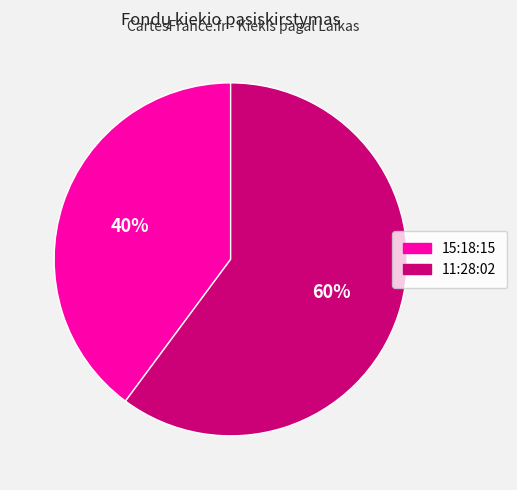

To the nearest percent, what is the difference between the largest and smallest slice percentages?

20%